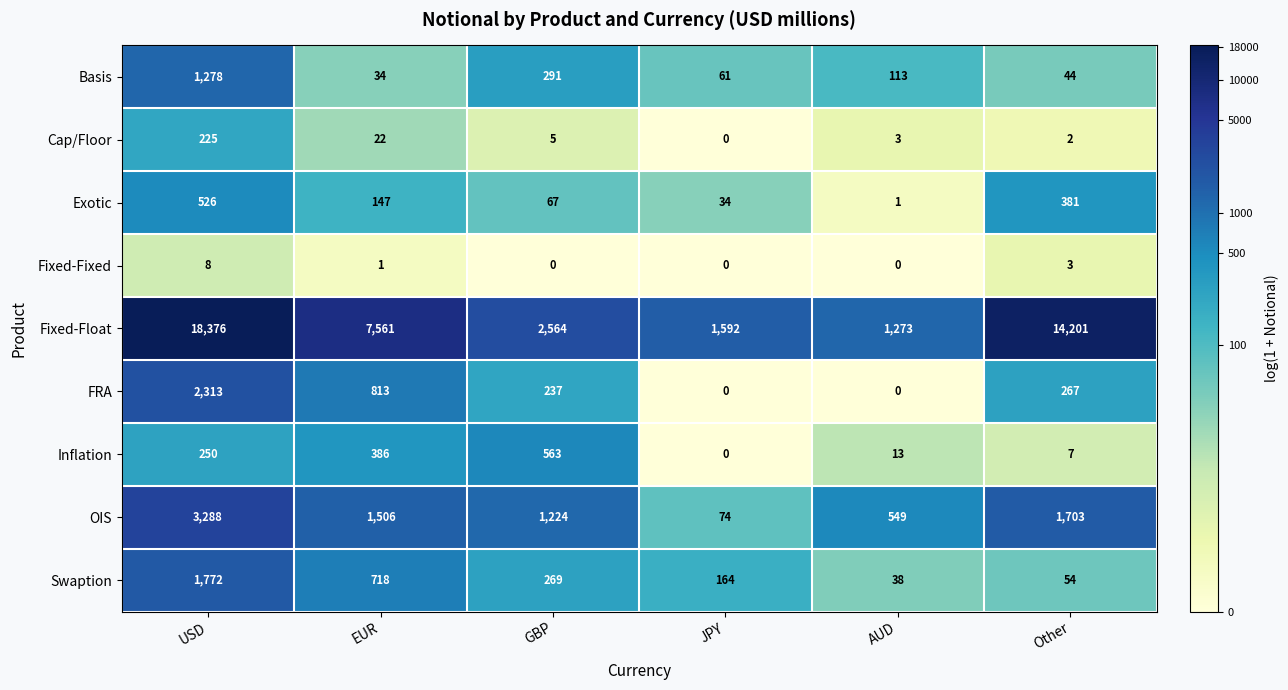

Which series has the largest total across all categories?

Fixed-Float